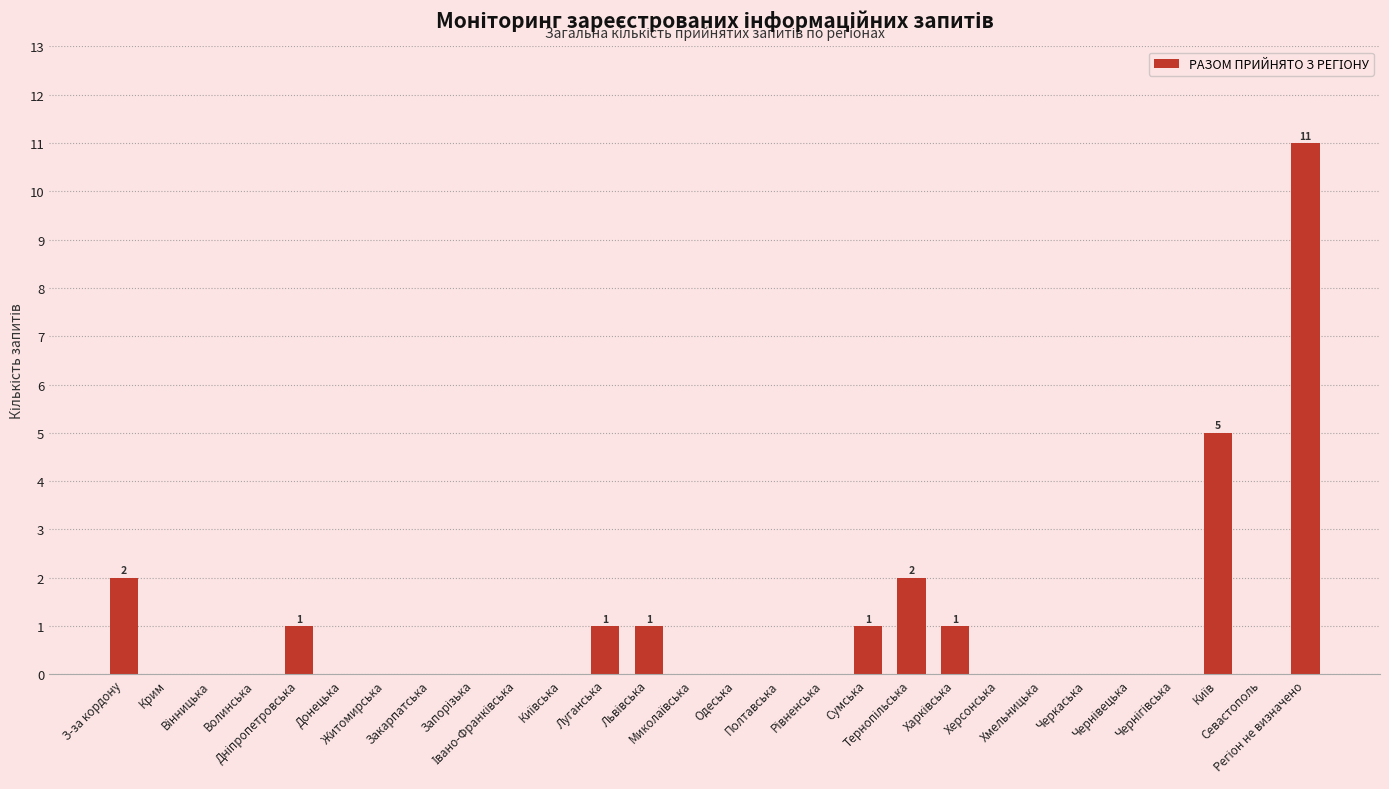

What is the greatest value displayed?

11